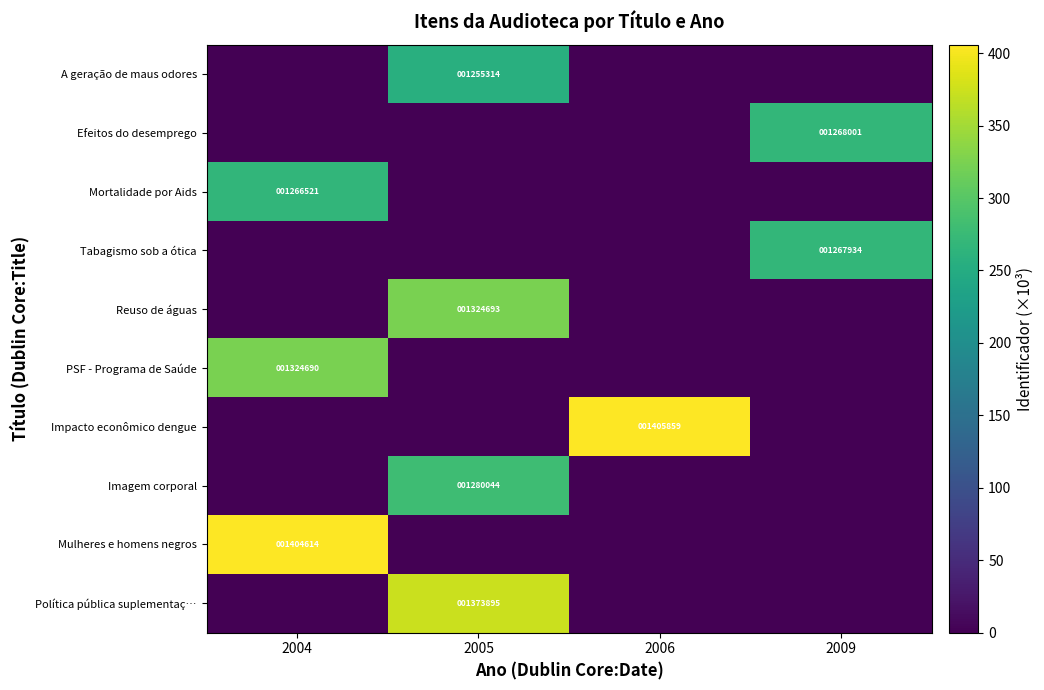

At 2006, list the series in order from largest to smallest.

Impacto econômico dengue, A geração de maus odores, Efeitos do desemprego, Mortalidade por Aids, Tabagismo sob a ótica, Reuso de águas, PSF - Programa de Saúde, Imagem corporal, Mulheres e homens negros, Política pública suplementaç…